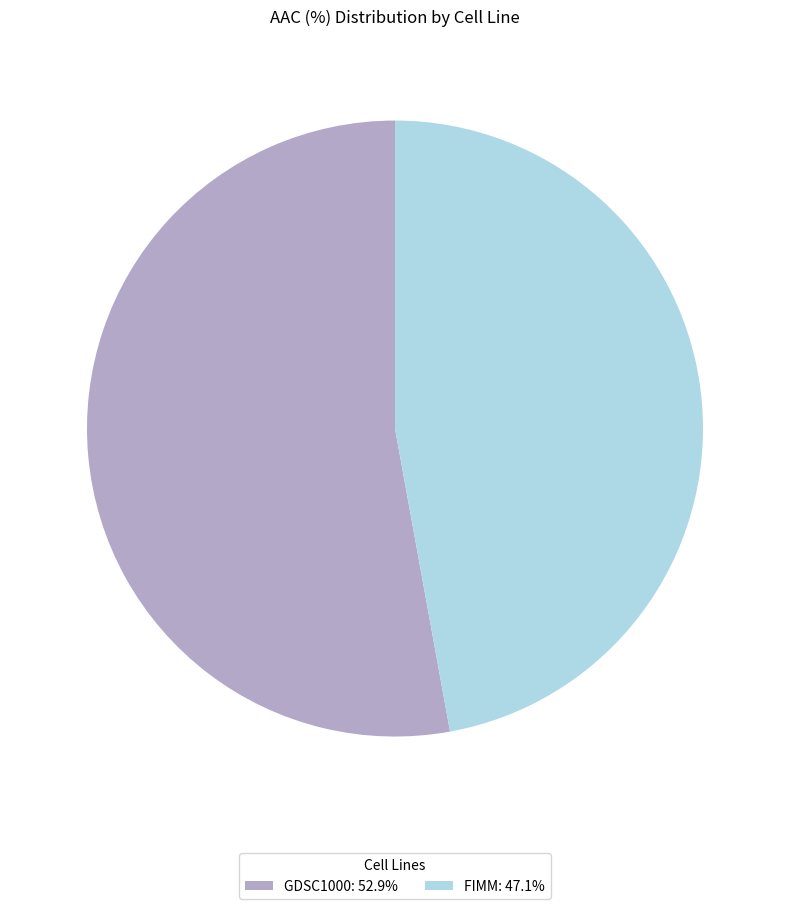

Which has a higher value, FIMM or GDSC1000?

GDSC1000